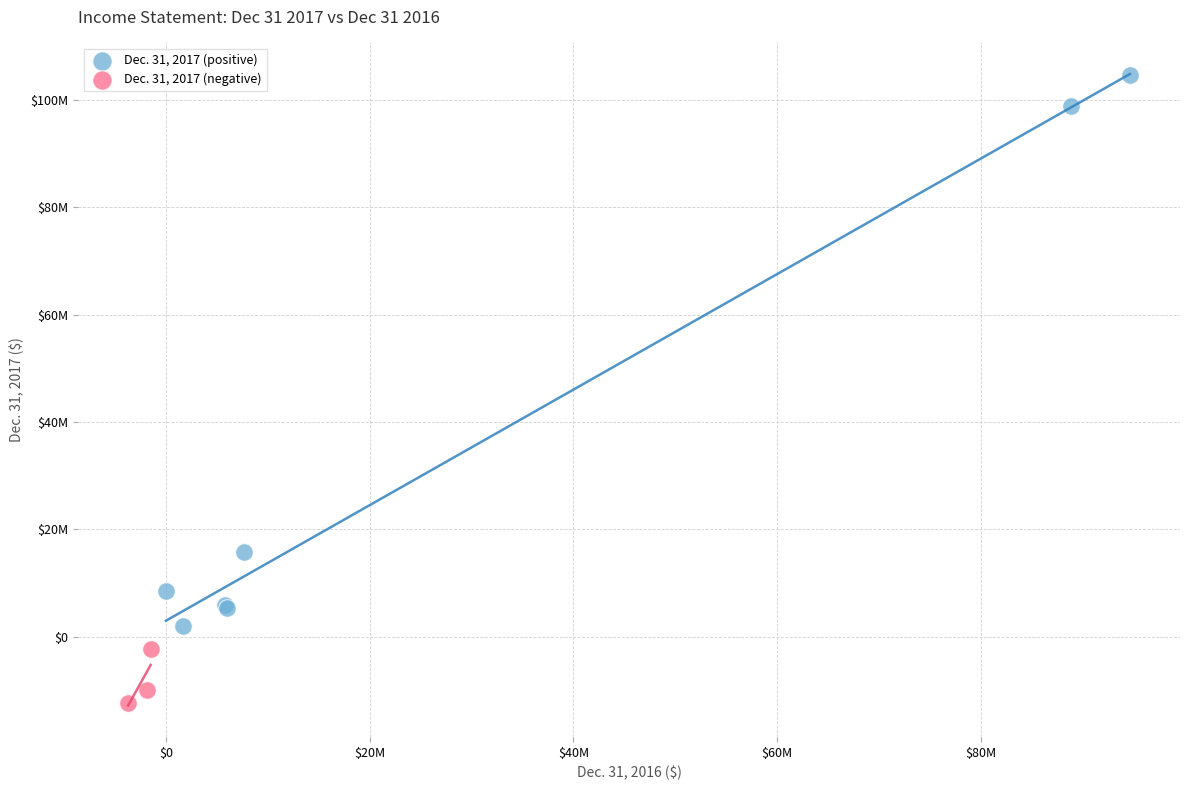

Which series reaches the maximum Y coordinate?

Dec. 31, 2017 (positive)